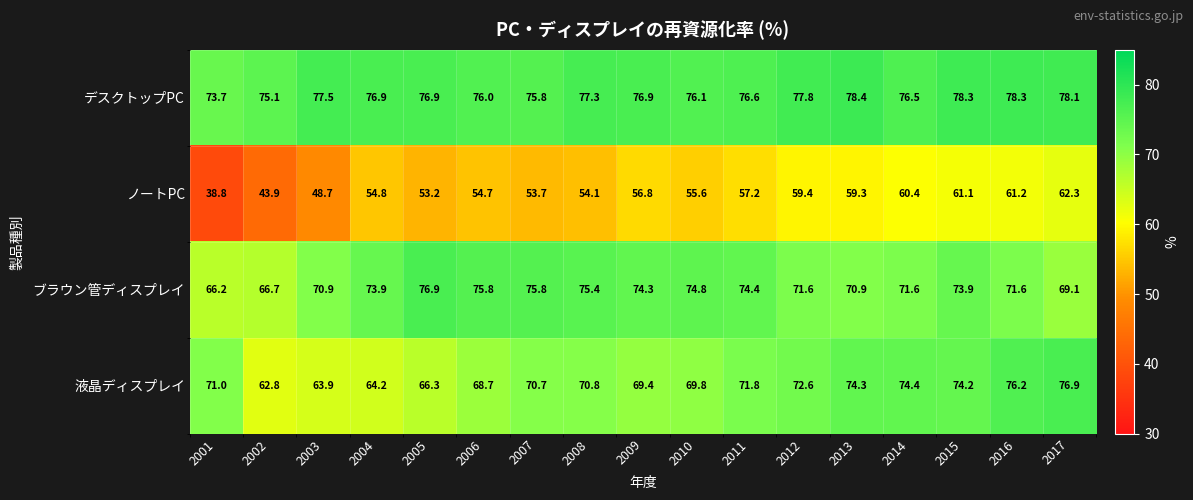

What value does the ノートPC series have at 2017?

62.3